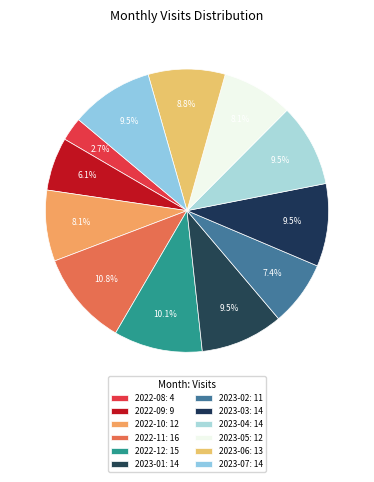

To the nearest percent, what is the difference between the largest and smallest slice percentages?

8%